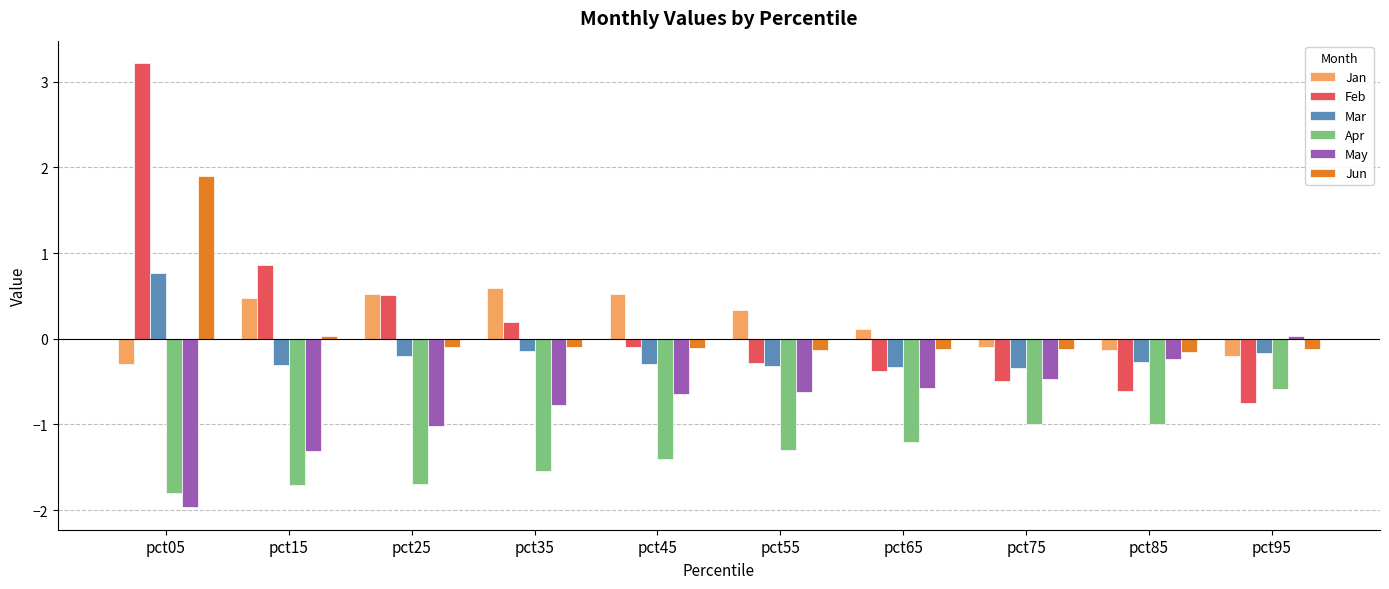

What are all the series names shown in the legend?

Jan, Feb, Mar, Apr, May, Jun